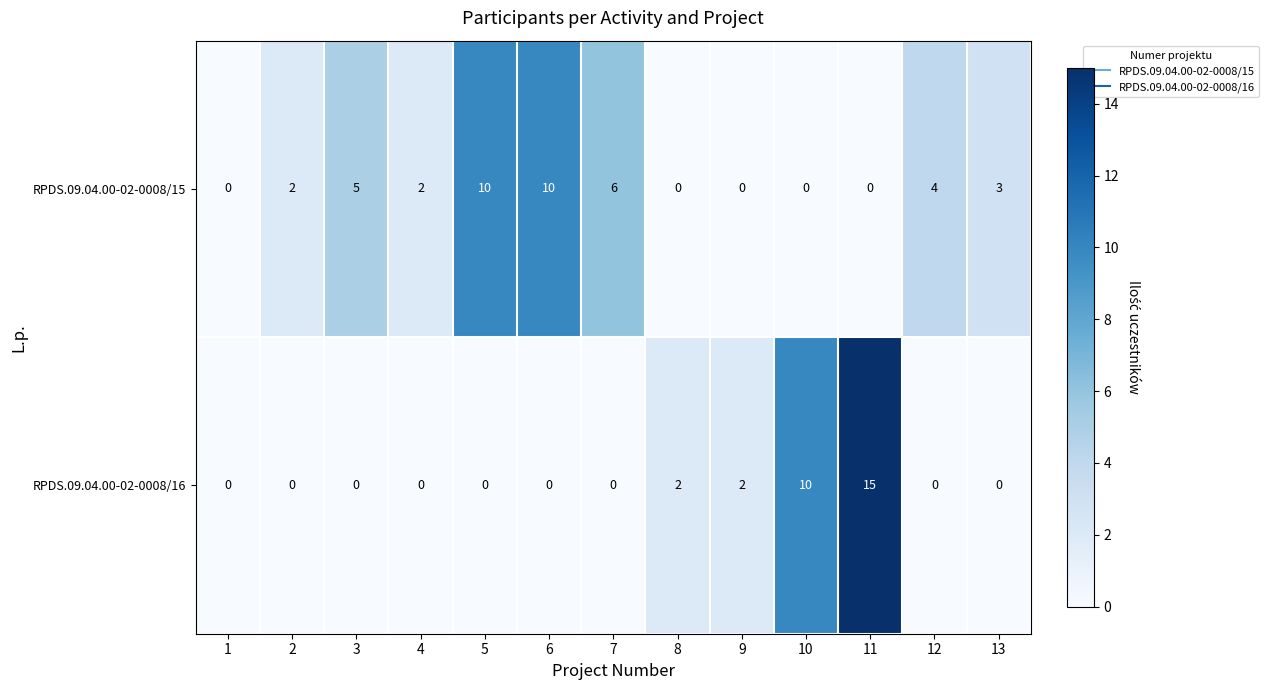

At which label is RPDS.09.04.00-02-0008/15 closest to 5?

3